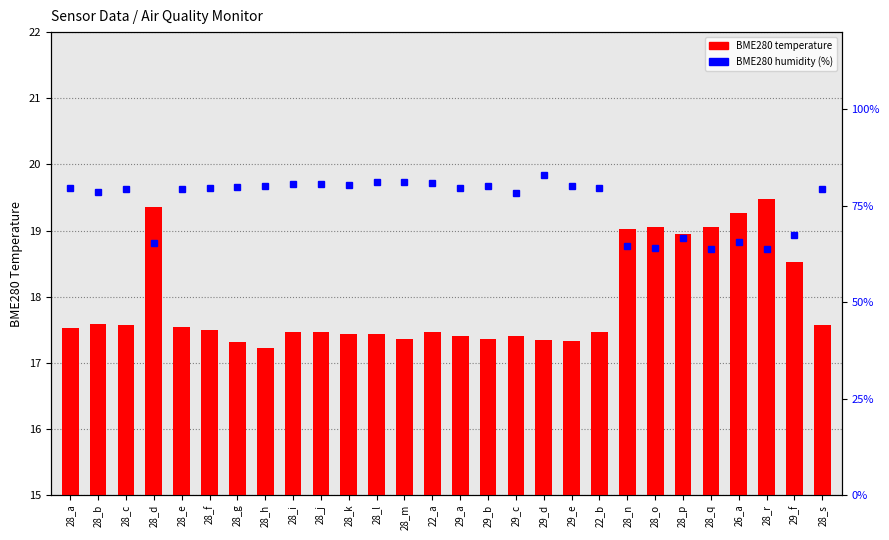

Reading left to right, what are all the values shown in this chart?

BME280 temperature: 28_a=17.5	28_b=17.6	28_c=17.6	28_d=19.4	28_e=17.5	28_f=17.5	28_g=17.3	28_h=17.2	28_i=17.5	28_j=17.5	28_k=17.4	28_l=17.4	28_m=17.4	22_a=17.5	29_a=17.4	29_b=17.4	29_c=17.4	29_d=17.4	29_e=17.3	22_b=17.5	28_n=19.0	28_o=19.1	28_p=18.9	28_q=19.1	26_a=19.3	28_r=19.5	29_f=18.5	28_s=17.6
BME280 humidity (%): 28_a=79.5	28_b=78.7	28_c=79.2	28_d=65.2	28_e=79.3	28_f=79.5	28_g=80.0	28_h=80.0	28_i=80.6	28_j=80.5	28_k=80.4	28_l=81.0	28_m=81.0	22_a=80.9	29_a=79.6	29_b=80.2	29_c=78.4	29_d=83.0	29_e=80.2	22_b=79.7	28_n=64.5	28_o=64.0	28_p=66.5	28_q=63.8	26_a=65.5	28_r=63.8	29_f=67.4	28_s=79.2